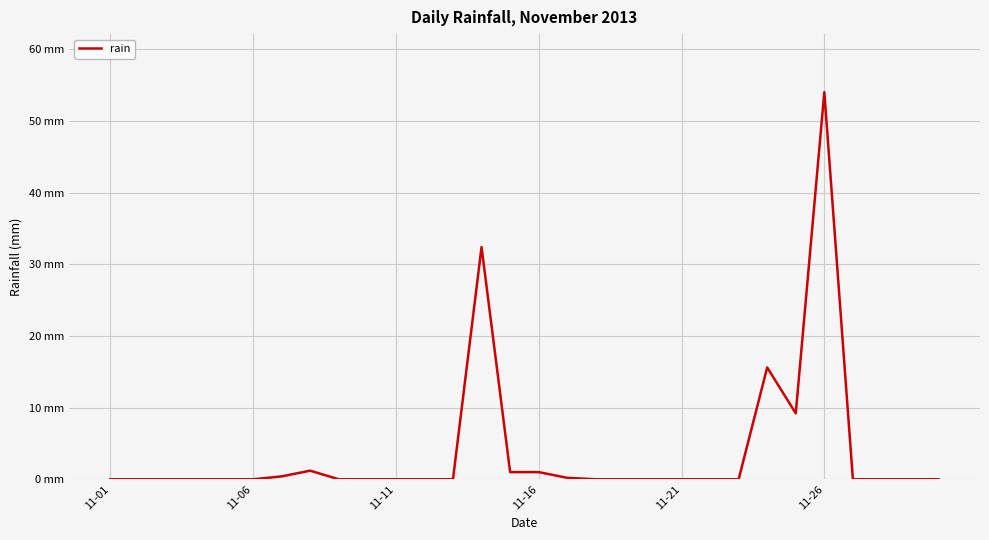

Does the chart display data point markers on the line(s)?

No